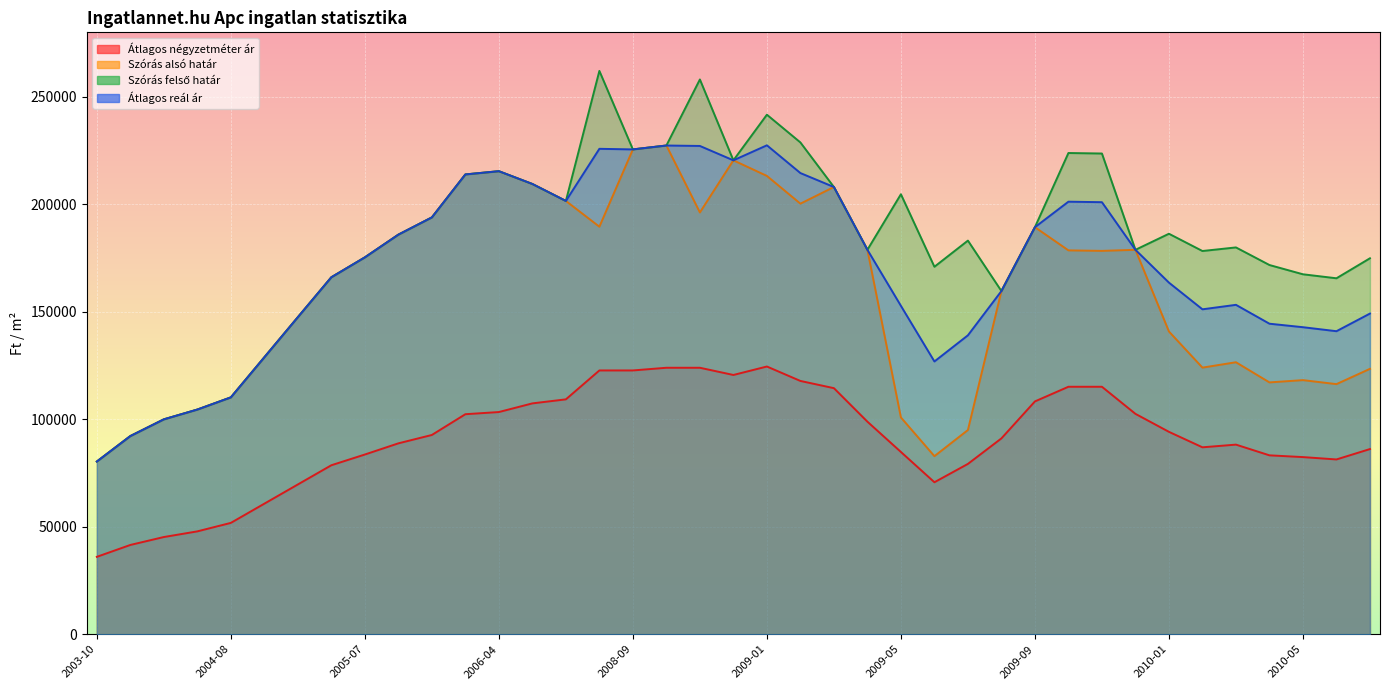

The Szórás felső határ series shows 328345 at 2009-11. True or false?

False